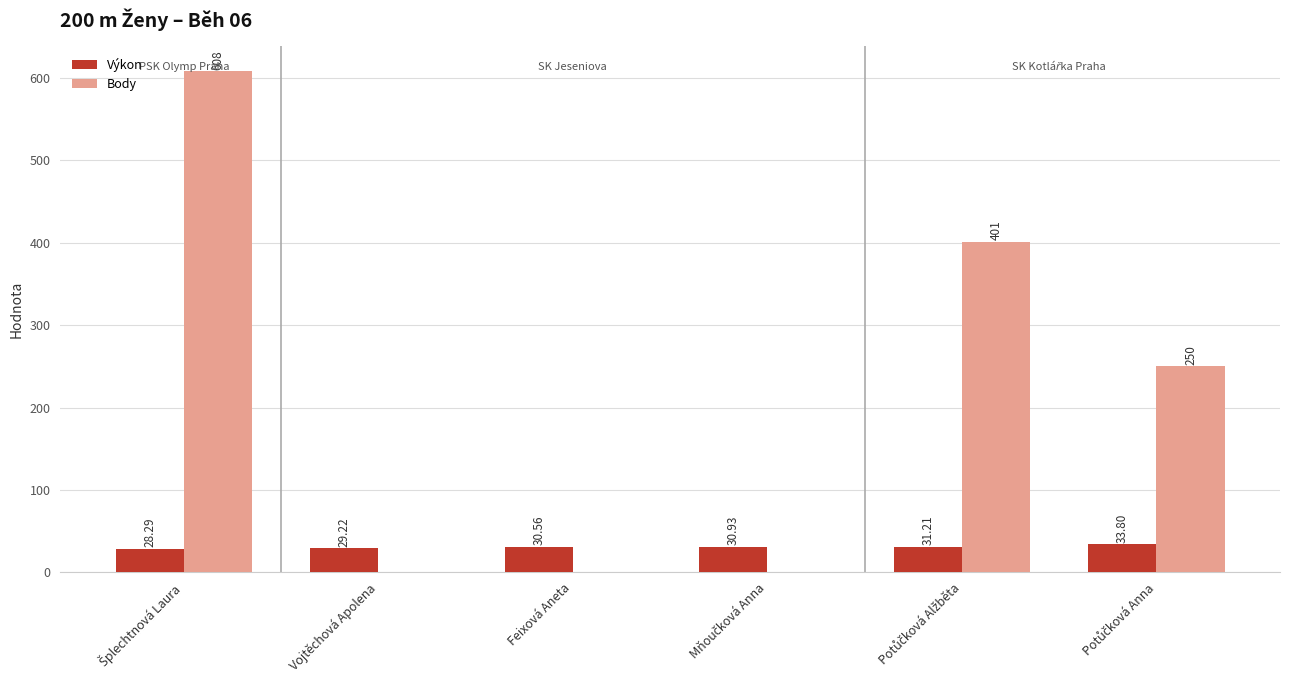

Reading left to right, extract all data points from this chart.

Výkon: 28.3	29.2	30.6	30.9	31.2	33.8
Body: 608.0	0.0	0.0	0.0	401.0	250.0